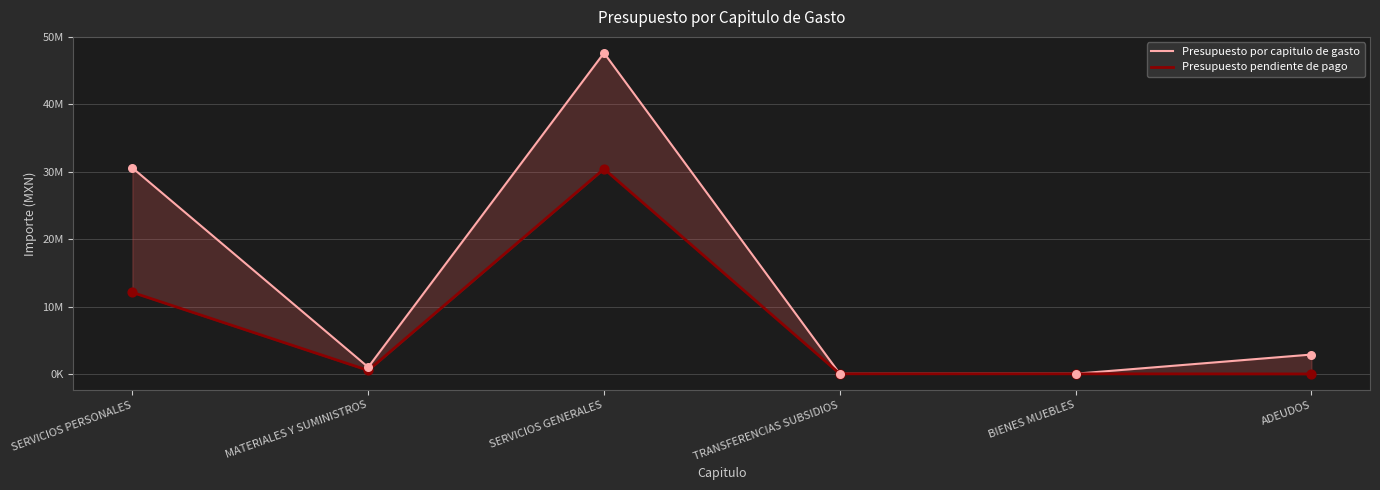

Which series has the widest spread of Y values?

Presupuesto por capitulo de gasto